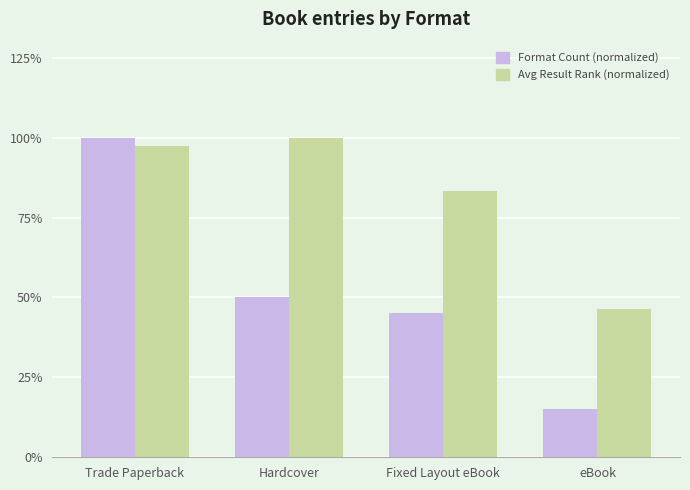

Is the value of Format Count (normalized) at Hardcover greater than the value of Avg Result Rank (normalized) at Hardcover?

No